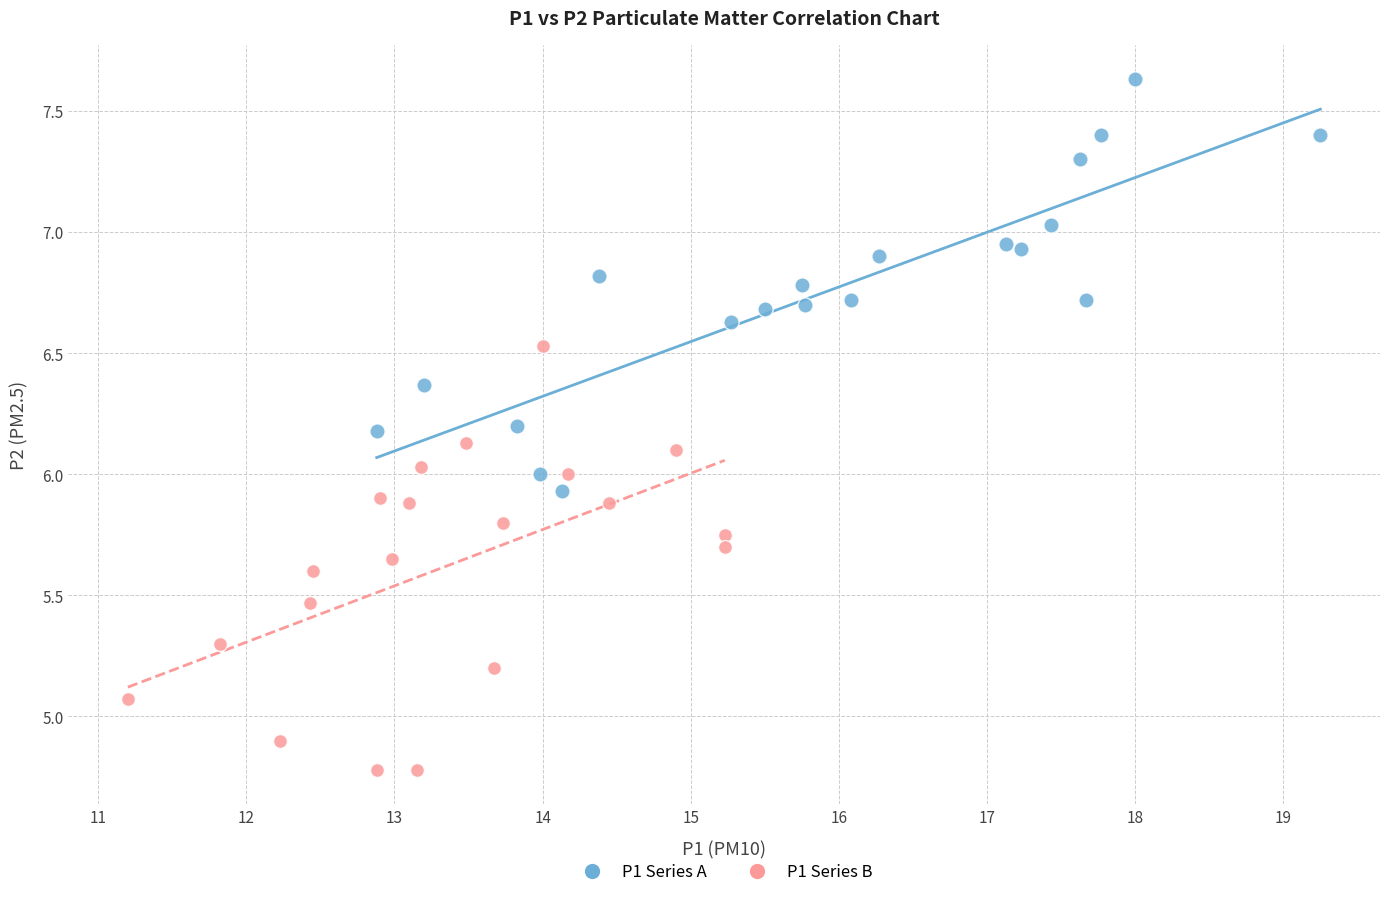

Which series reaches the minimum Y coordinate?

P1 Series B